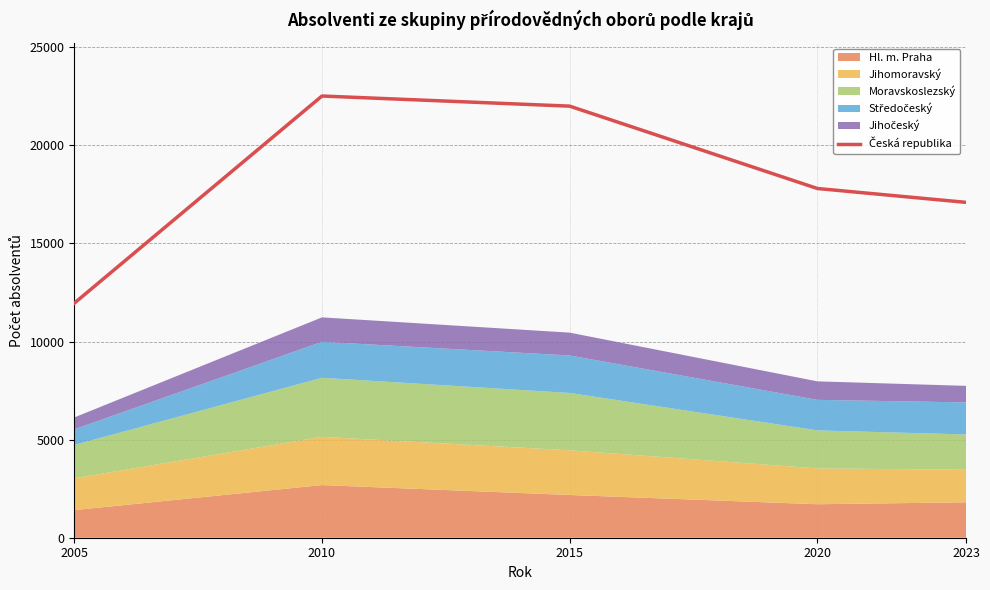

What is the value of the 3rd point from the left?

21997